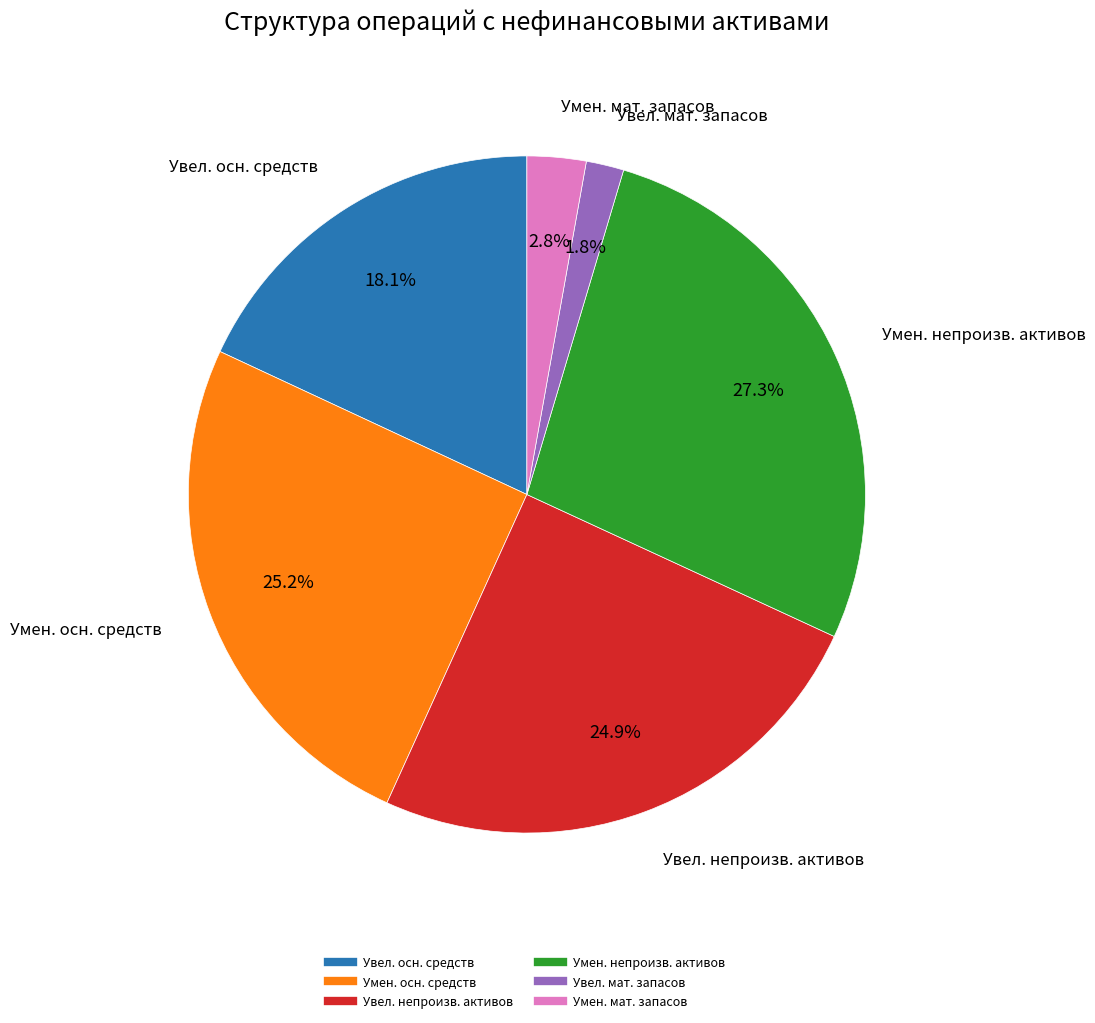

Does any single category account for the majority?

No